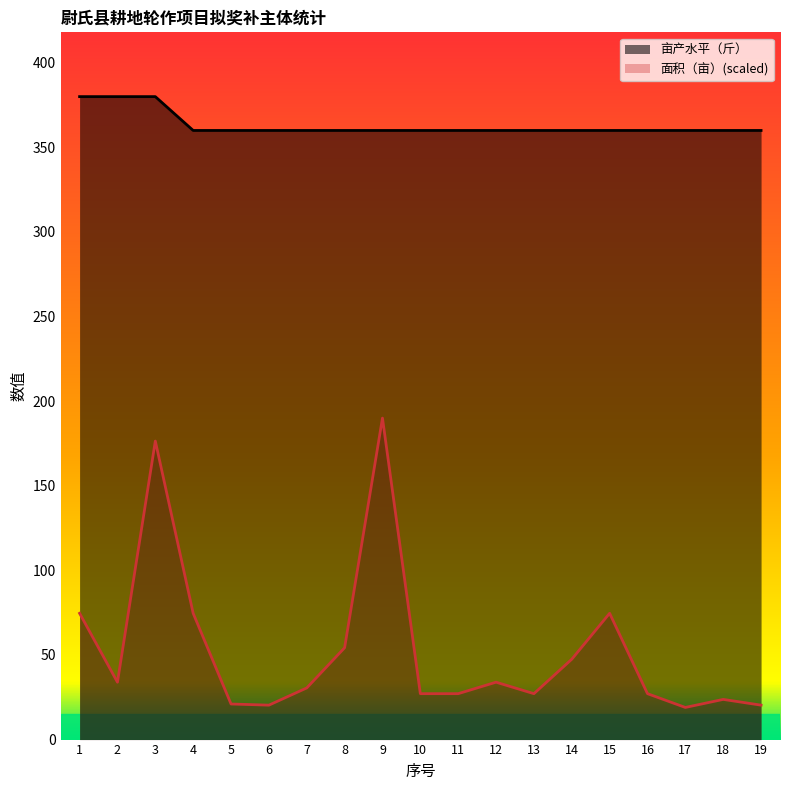

How many interior local peaks does the 面积（亩） series have?

5